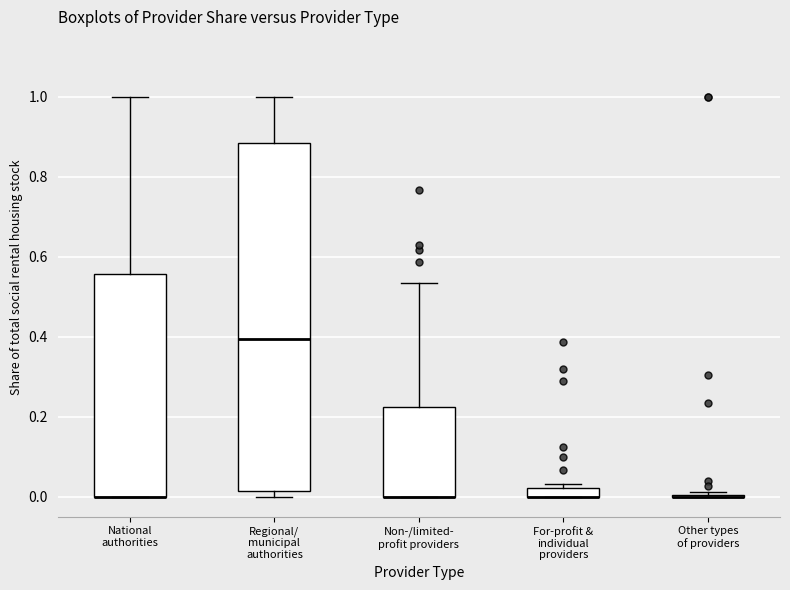

Where is the upper edge of the box for National authorities on the y-axis? The values are not printed on the chart, so give them approximately, as read against the axis.

0.56